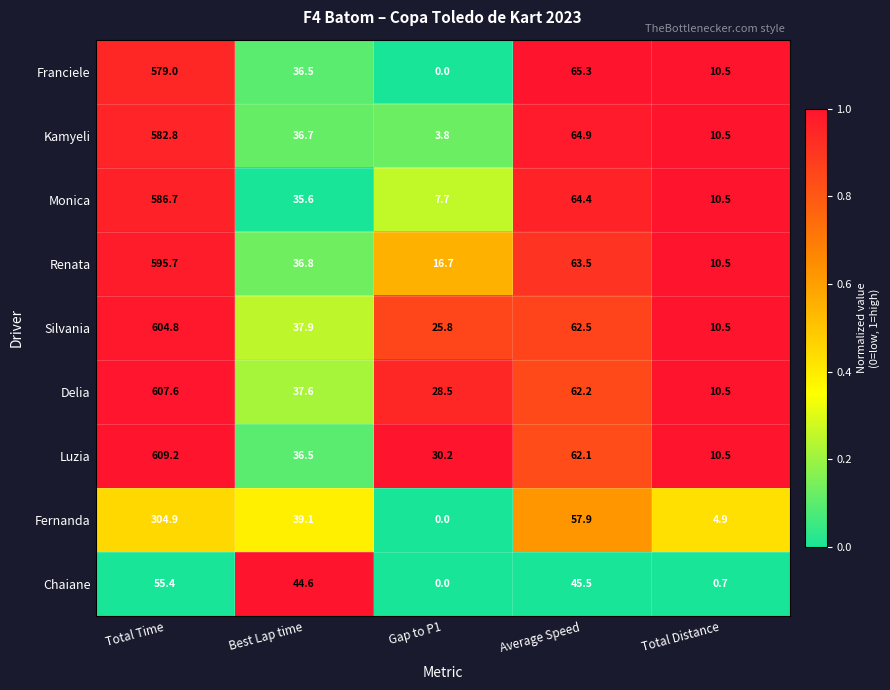

List the series in order of their peak value, lowest first.

Chaiane, Fernanda, Franciele, Kamyeli, Monica, Renata, Silvania, Delia, Luzia